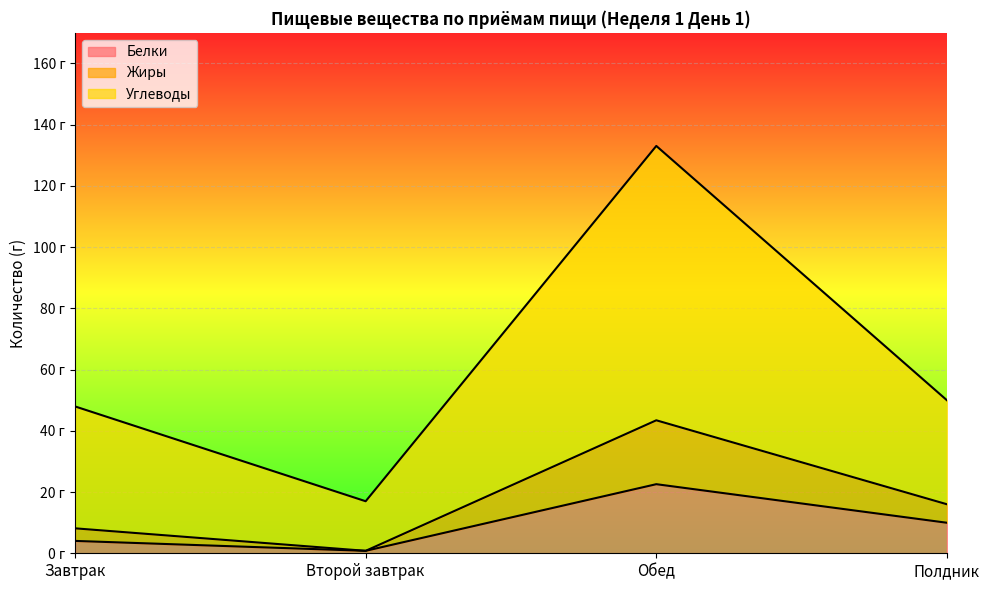

True or false: Жиры and Белки cross at least once.

False